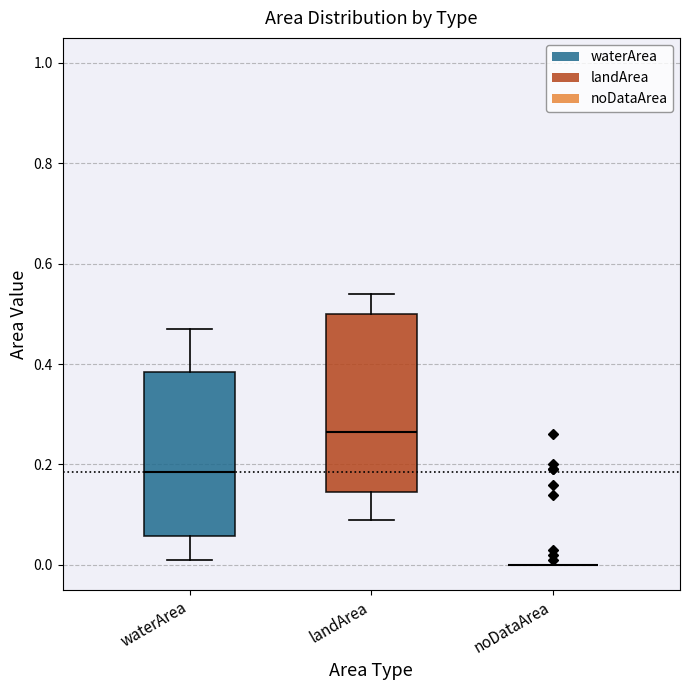

Reading left to right, transcribe this box plot: for each box, give where its median line is, the range the box spans, and where its two whiskers end, as read against the y-axis. The values are not printed on the chart, so give them approximately, as read against the axis.

waterArea: median 0.18, box 0.06 to 0.38, whiskers 0.02 to 0.48
landArea: median 0.26, box 0.14 to 0.50, whiskers 0.10 to 0.54
noDataArea: box collapsed to a line at 0.00, whiskers 0.00 to 0.00